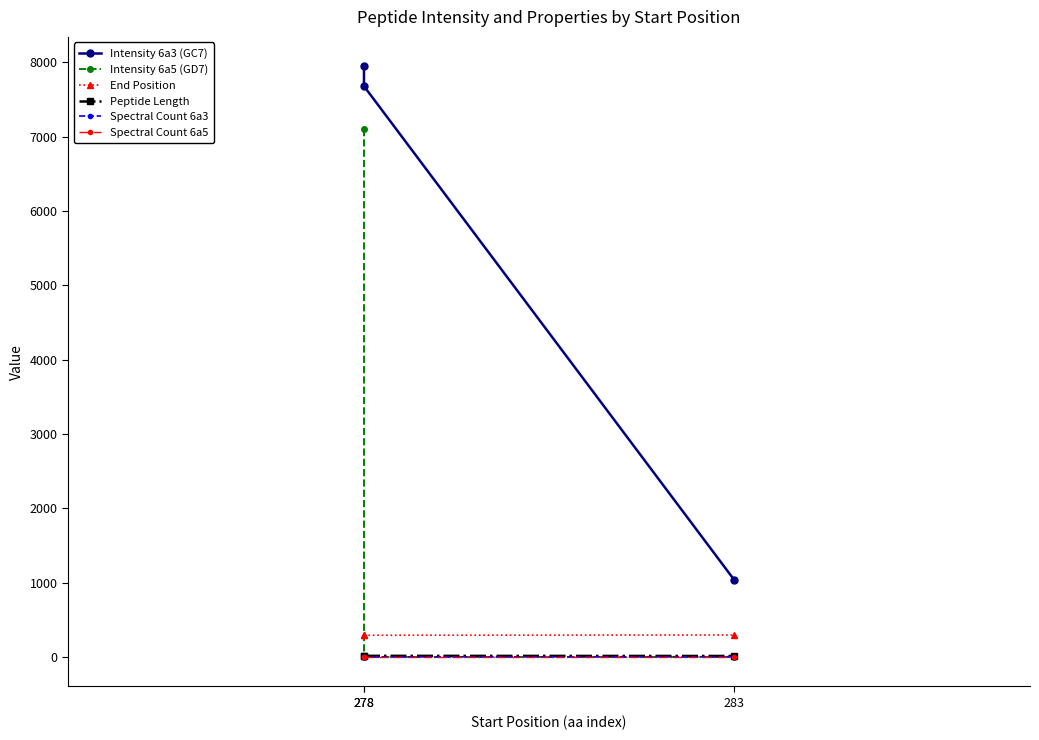

Reading left to right, what are all the values shown in this chart?

Intensity 6a3 (GC7): 278=7944.2	278=7678.7	283=1040.4
Intensity 6a5 (GD7): 278=7105.1	278=0.0	283=0.0
End Position: 278=292.0	278=292.0	283=295.0
Peptide Length: 278=15.0	278=15.0	283=13.0
Spectral Count 6a3: 278=3.0	278=1.0	283=3.0
Spectral Count 6a5: 278=3.0	278=0.0	283=0.0